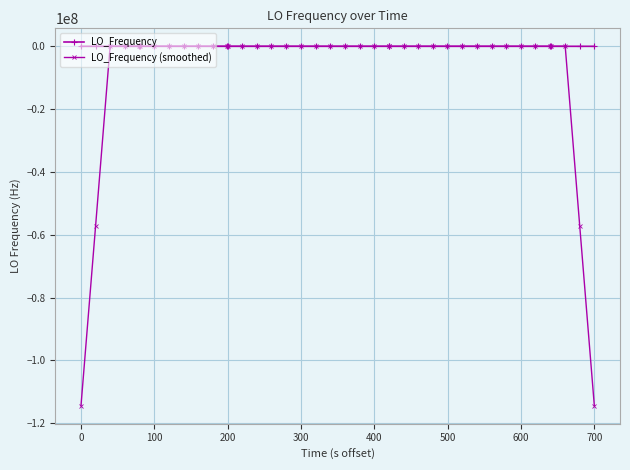

Which series has the widest spread of values?

LO_Frequency (smoothed)